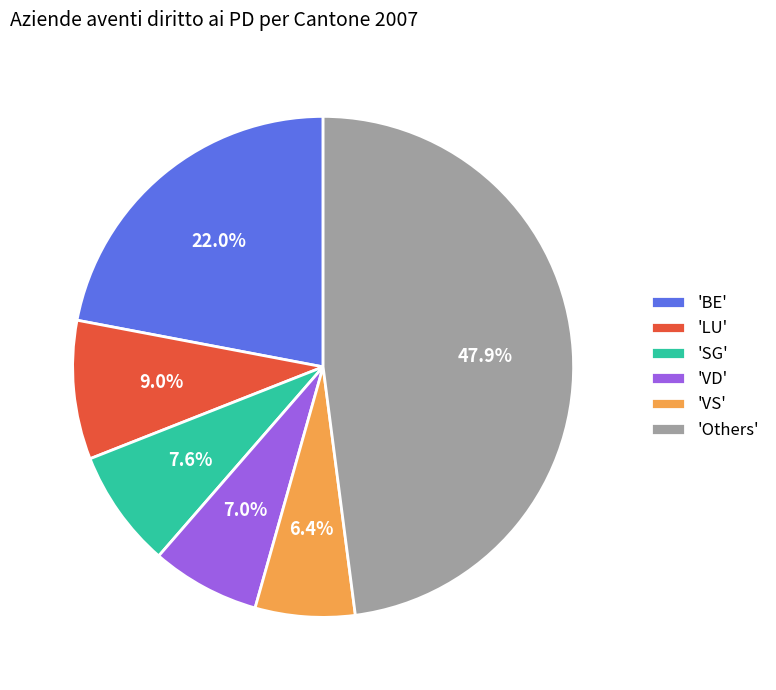

Between 'SG' and 'VS', which is larger?

'SG'